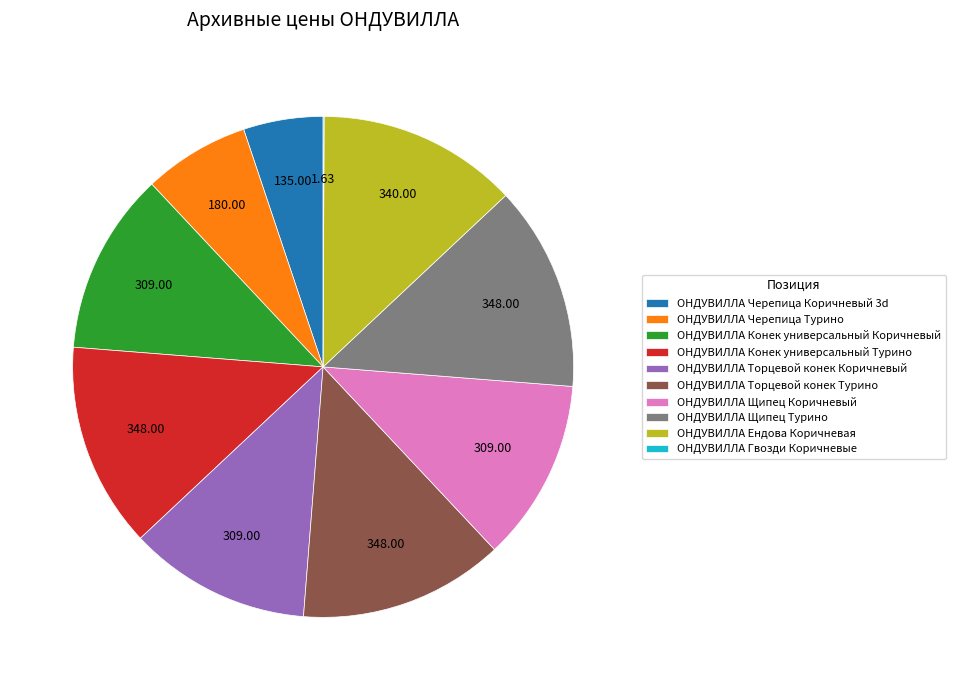

Is there any slice that represents more than half of the pie?

No